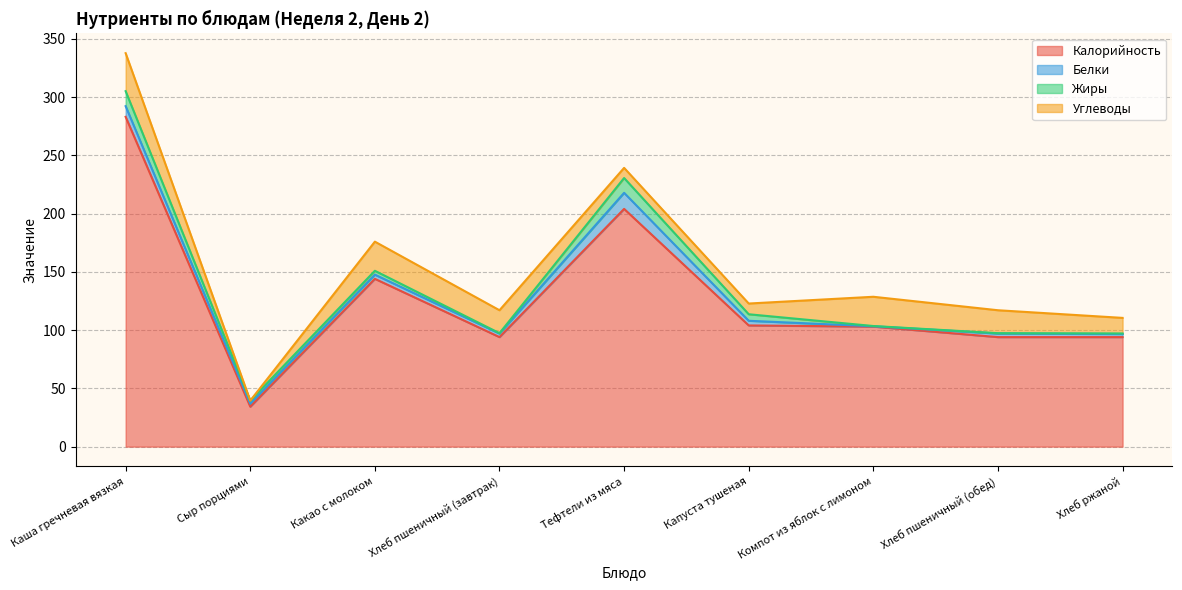

What is the sum of the Белки values at Хлеб ржаной and Компот из яблок с лимоном?

2.9